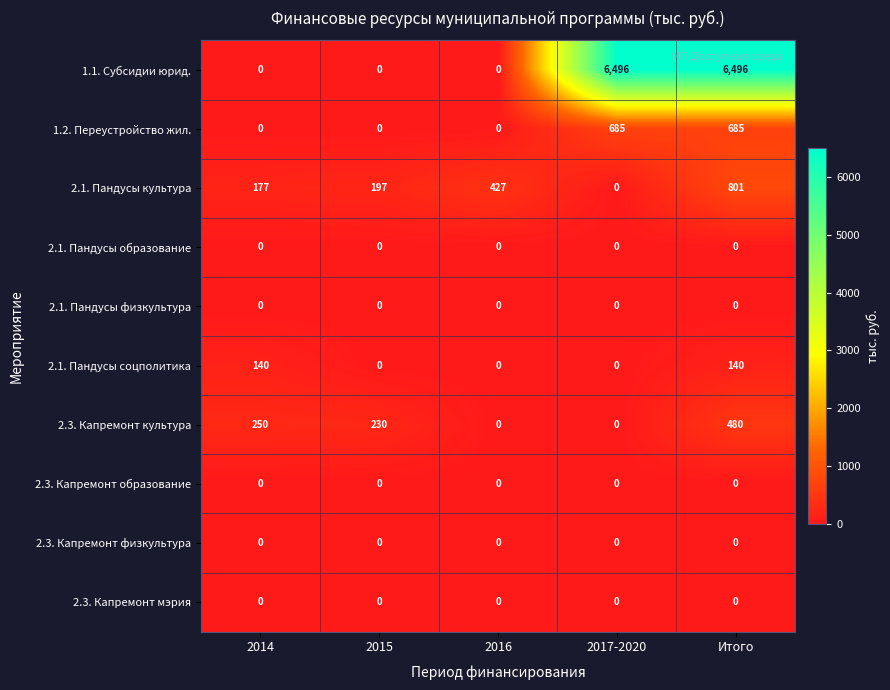

Which category has the highest value in the 2.3. Капремонт культура series?

Итого